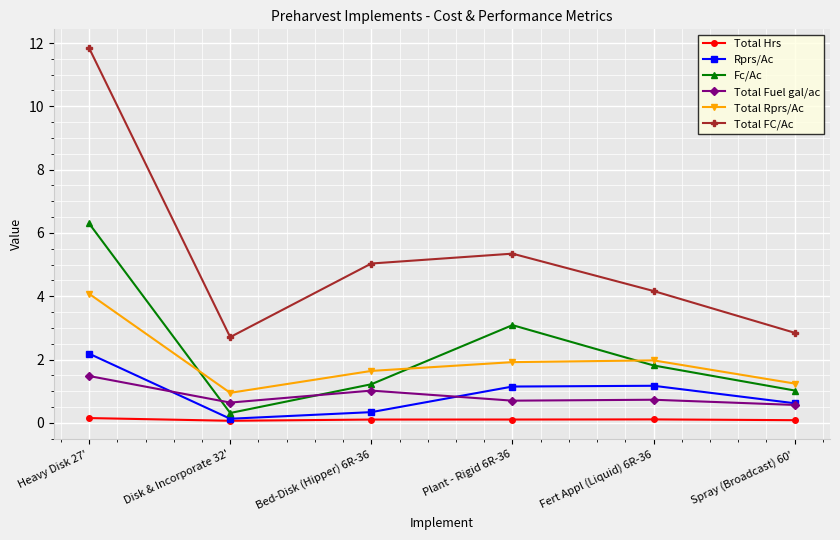

True or false: Total FC/Ac and Total Fuel gal/ac intersect in this chart.

False